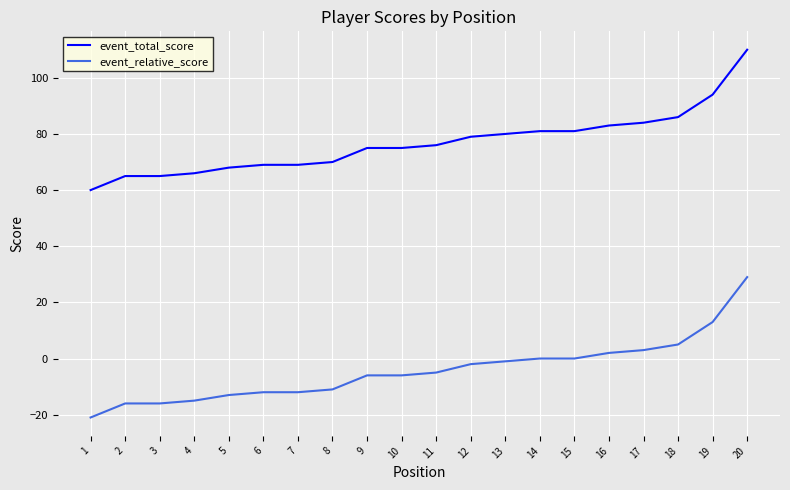

Reading right to left, what are all the values shown in this chart?

event_total_score: 20=110	19=94	18=86	17=84	16=83	15=81	14=81	13=80	12=79	11=76	10=75	9=75	8=70	7=69	6=69	5=68	4=66	3=65	2=65	1=60
event_relative_score: 20=29	19=13	18=5	17=3	16=2	15=0	14=0	13=-1	12=-2	11=-5	10=-6	9=-6	8=-11	7=-12	6=-12	5=-13	4=-15	3=-16	2=-16	1=-21